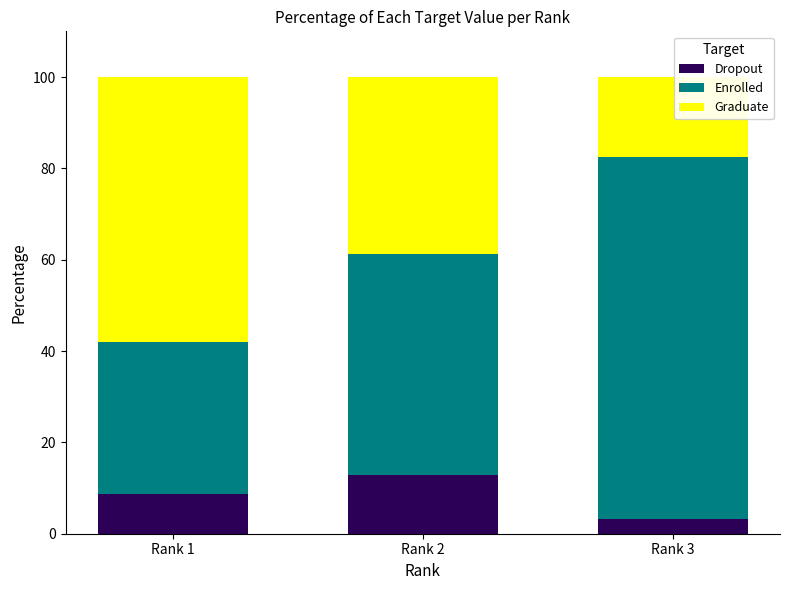

Reading right to left, what are the values for Dropout?

Rank 3=3.3	Rank 2=12.9	Rank 1=8.6